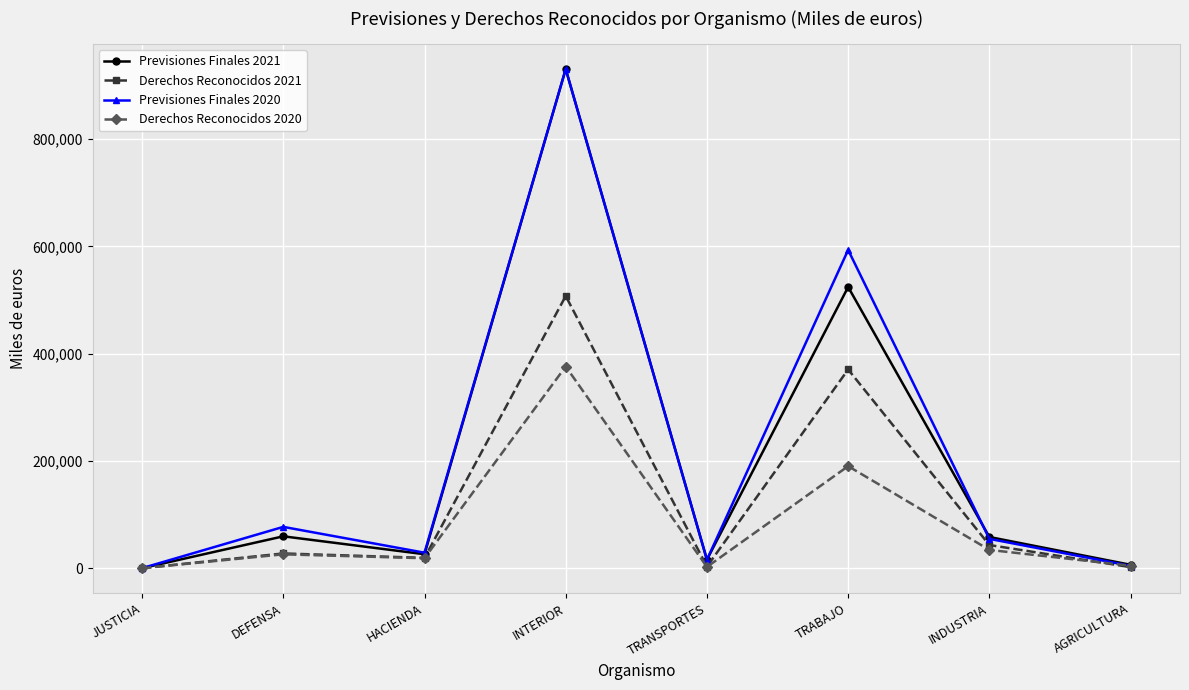

What is the label of the 4th point from the left?

INTERIOR